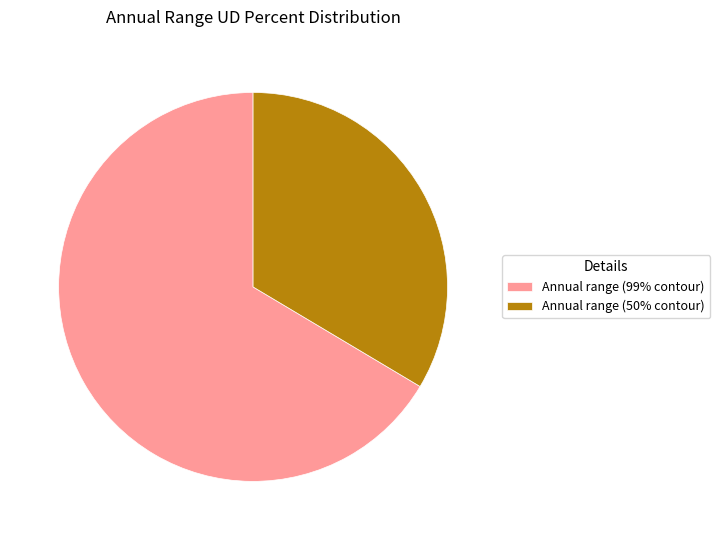

Which slice represents more than half of the pie?

Annual range (99% contour)